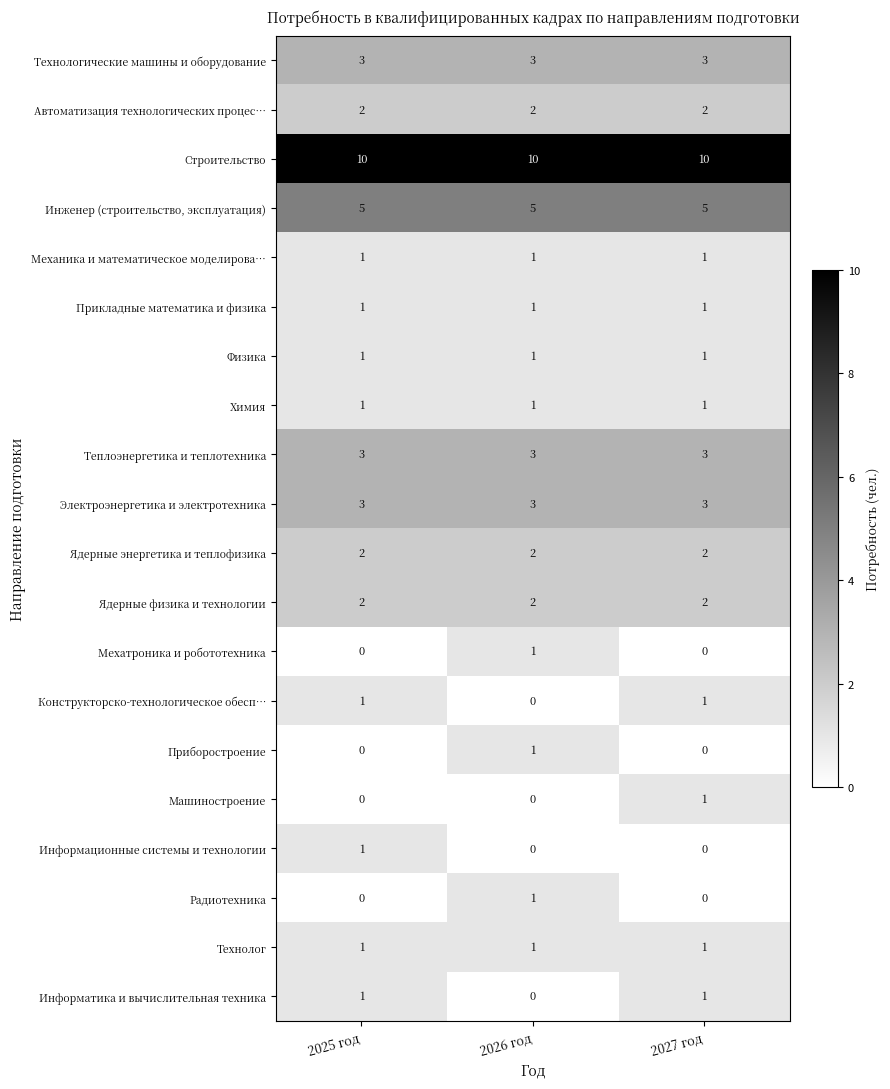

What is the sum of the Строительство values at 2026 год and 2025 год?

20